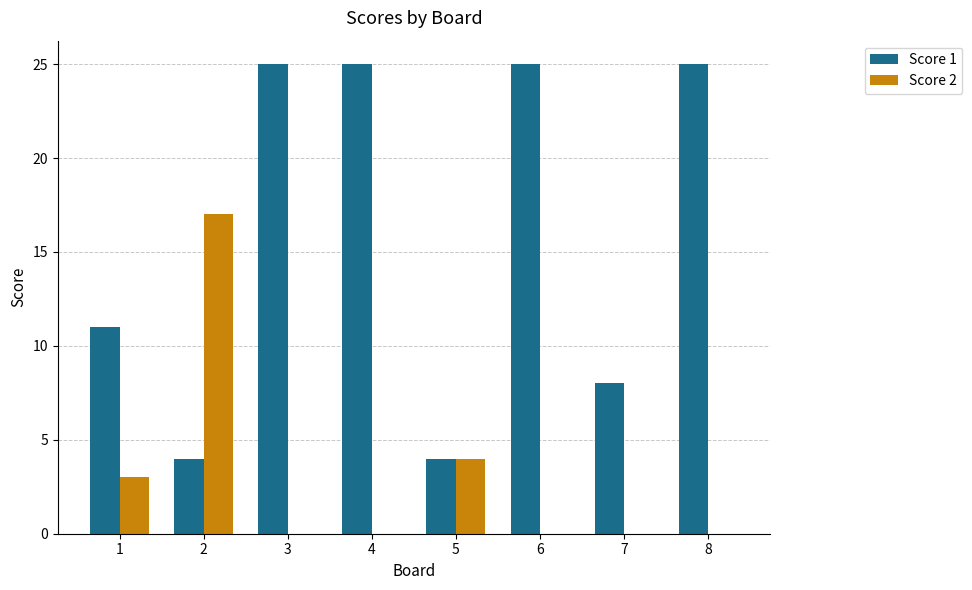

How many Score 1 values are between 8 and 25?

6